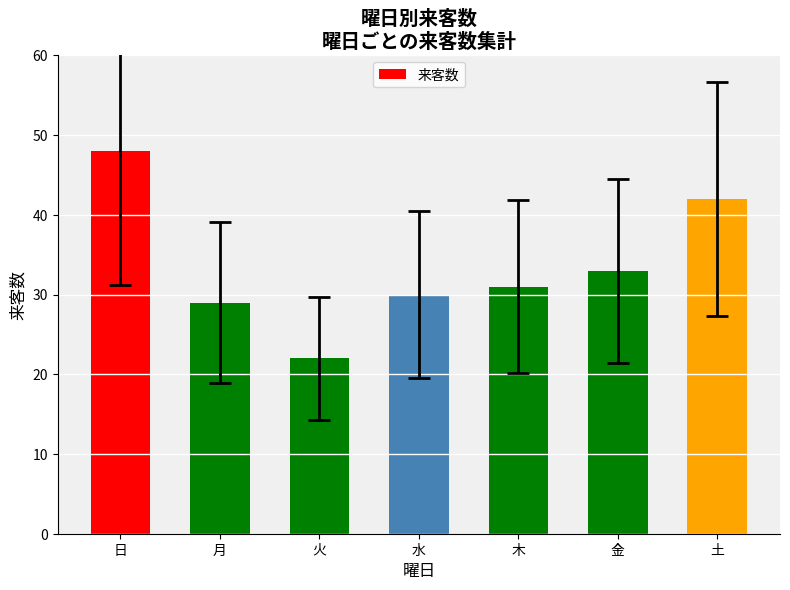

Does the chart contain any negative values?

No